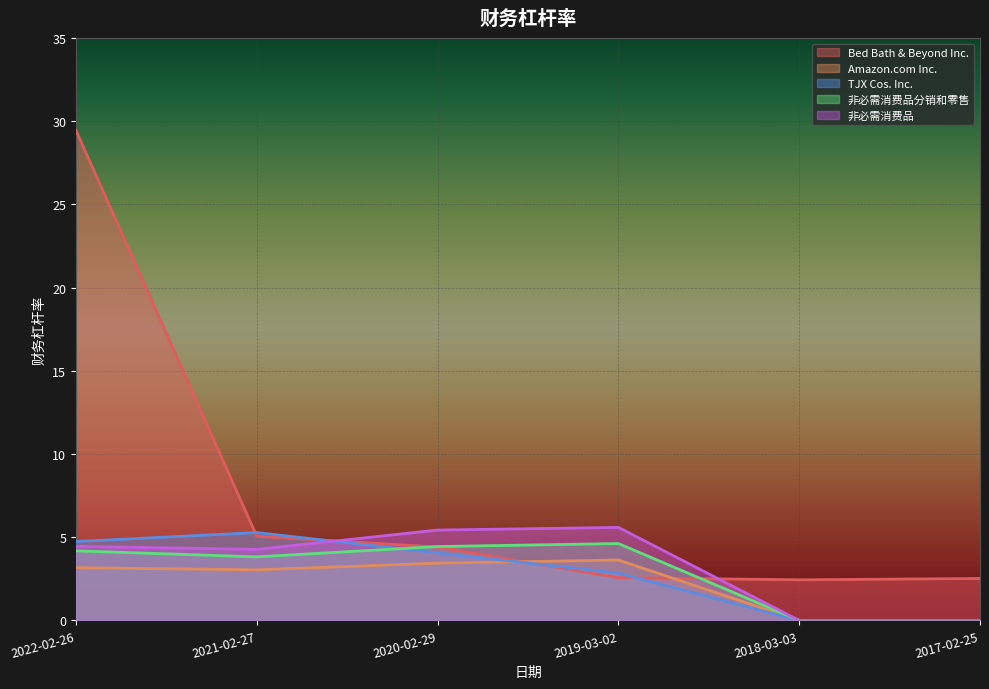

Between which two adjacent categories do 非必需消费品 and Bed Bath & Beyond Inc. first intersect?

2021-02-27 and 2020-02-29